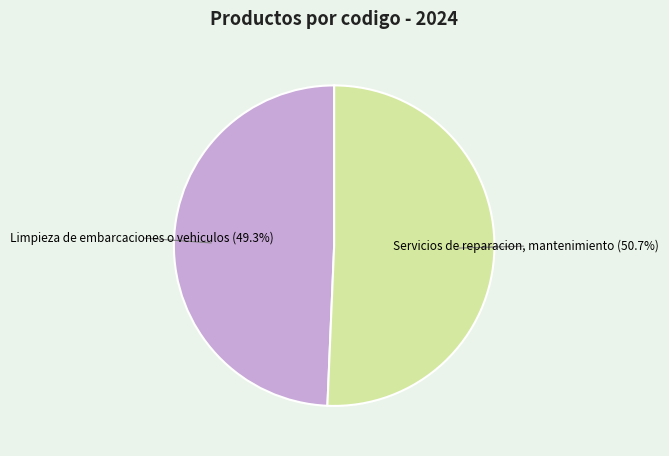

Is there any slice that represents more than half of the pie?

Yes